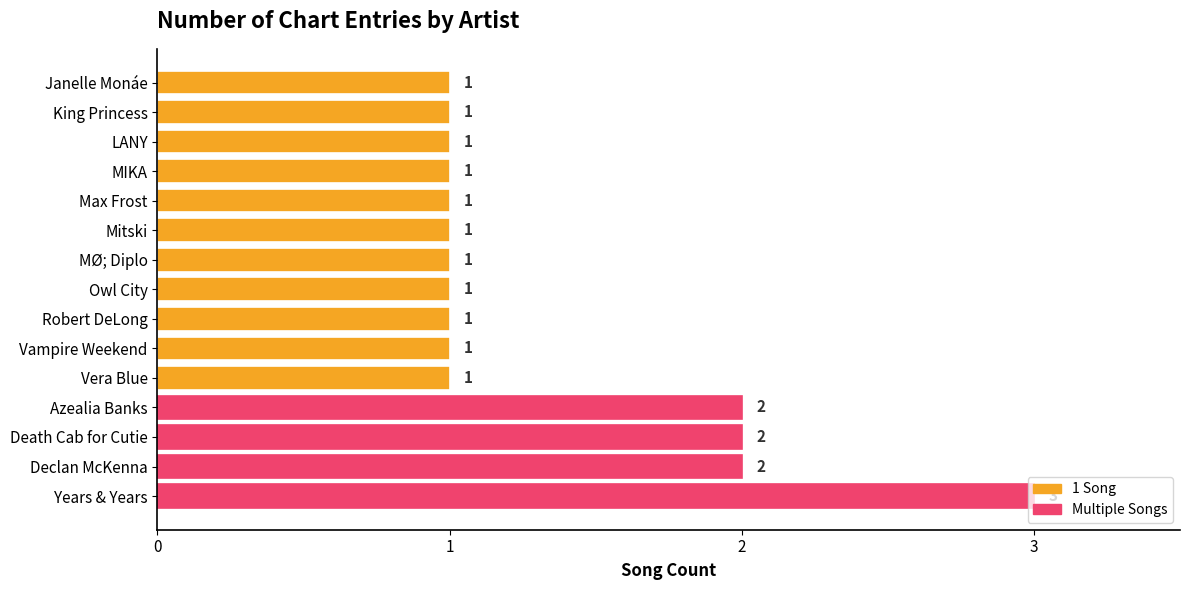

Which label corresponds to the largest value in the chart?

Years & Years